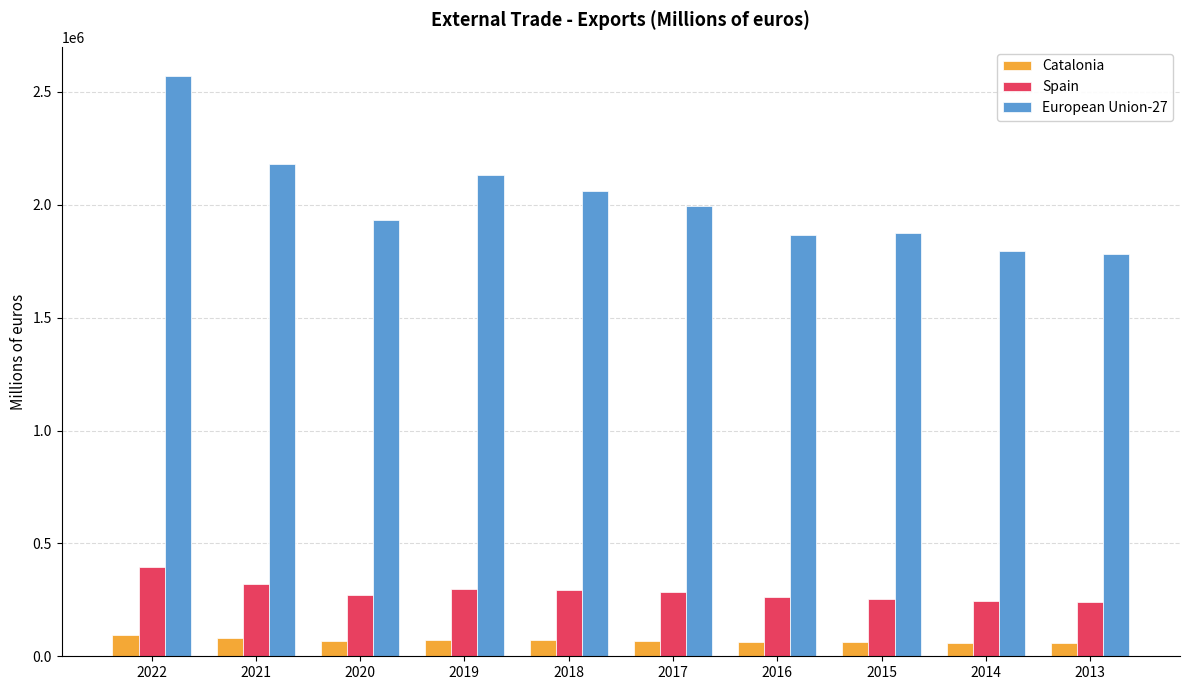

Which series has the largest range (max minus min)?

European Union-27